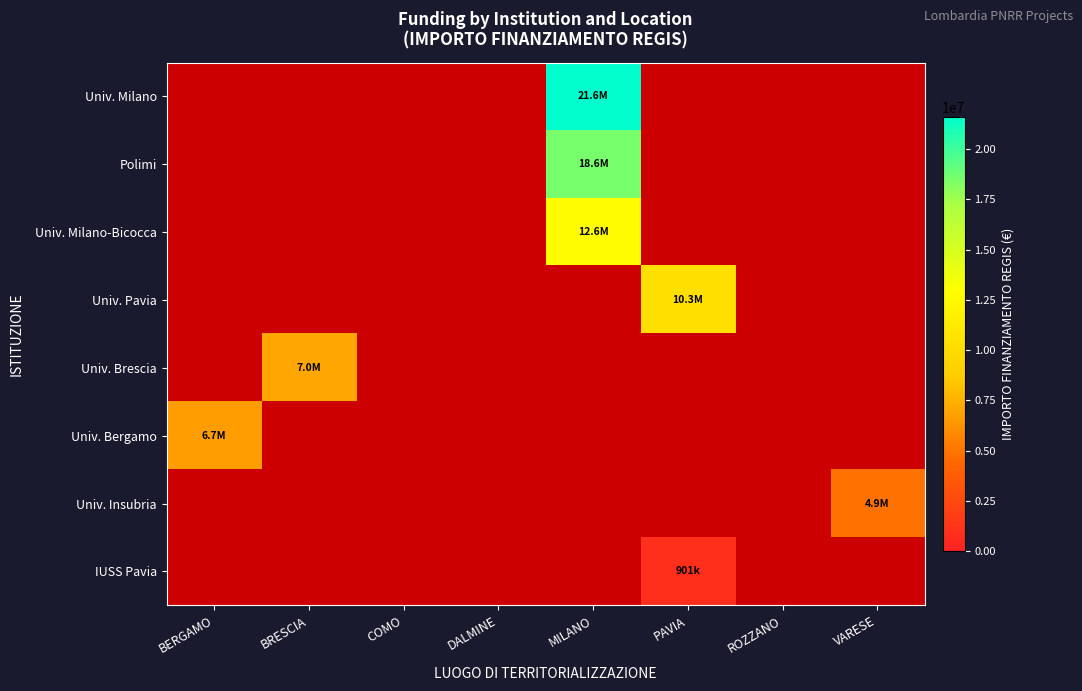

What is the maximum value for Univ. Bergamo?

6664665.0